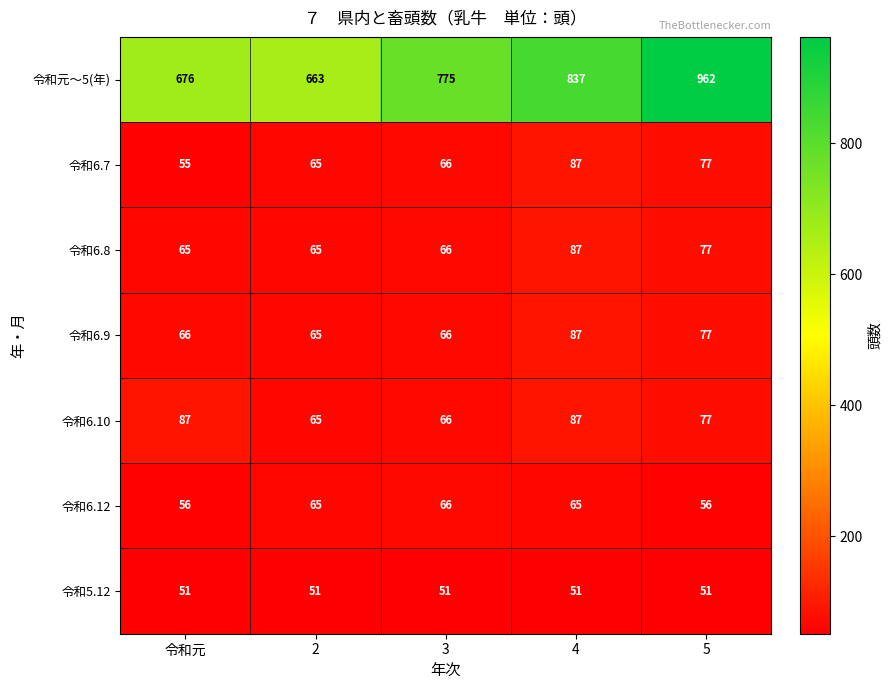

Which label corresponds to the largest value in the chart?

5